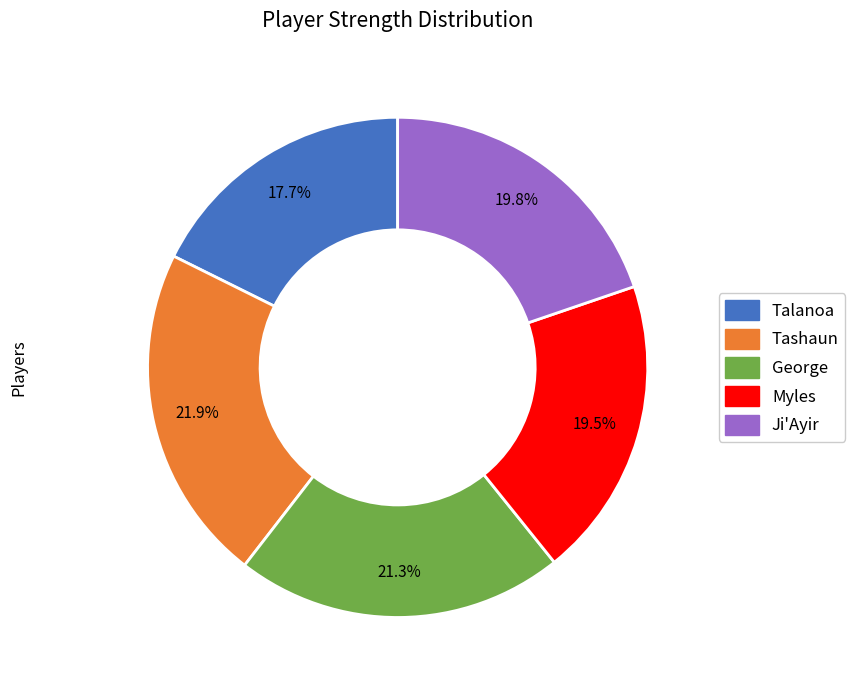

How many slices are in this pie chart?

5